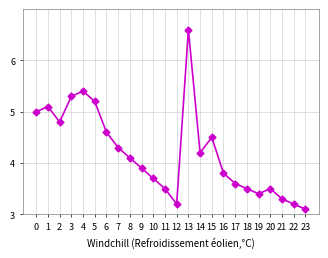

How many interior local peaks (higher than both neighbors) does the data have?

5